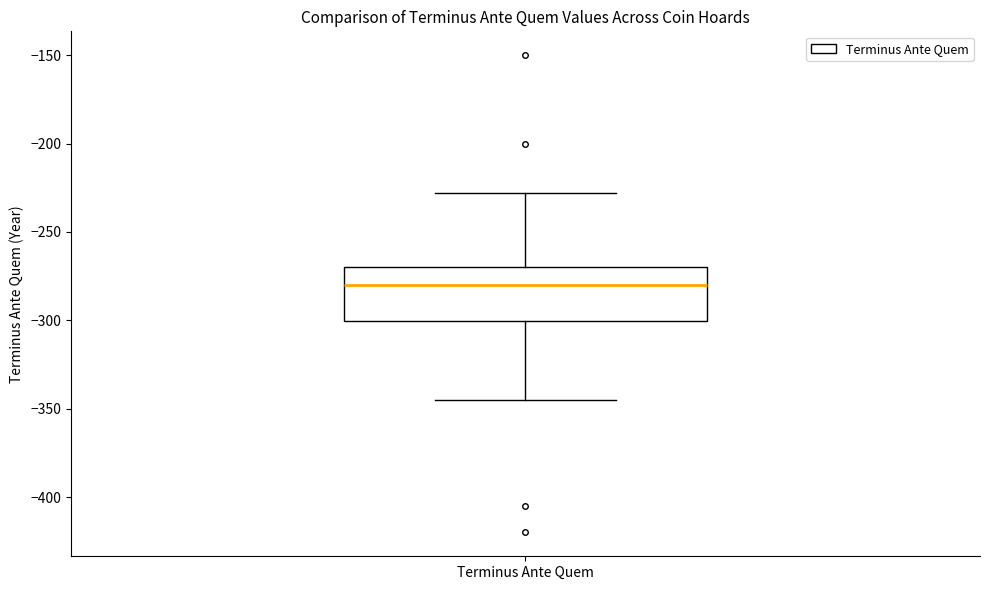

Read this box plot against the y-axis: the position of the median line, the range covered by the box, and the ends of both whiskers. The values are not printed on the chart, so give them approximately, as read against the axis.

median -280, box -300 to -270, whiskers -345 to -230